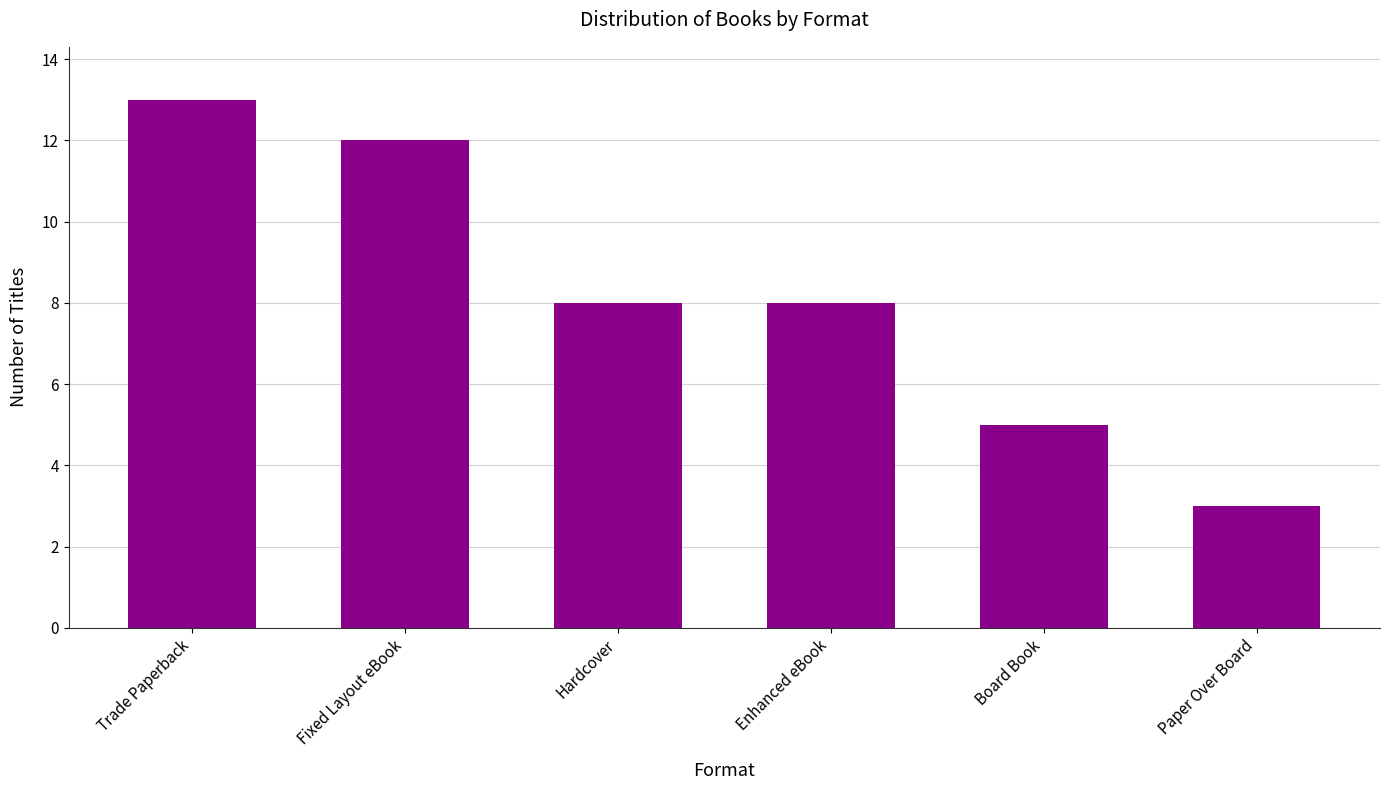

Where does the data first go above 8?

Trade Paperback